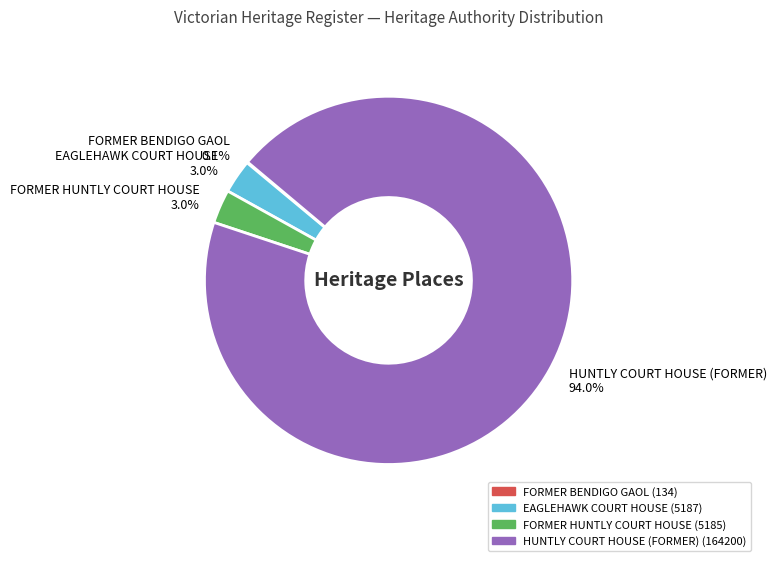

How much of the chart is everything except FORMER HUNTLY COURT HOUSE?

97.0%